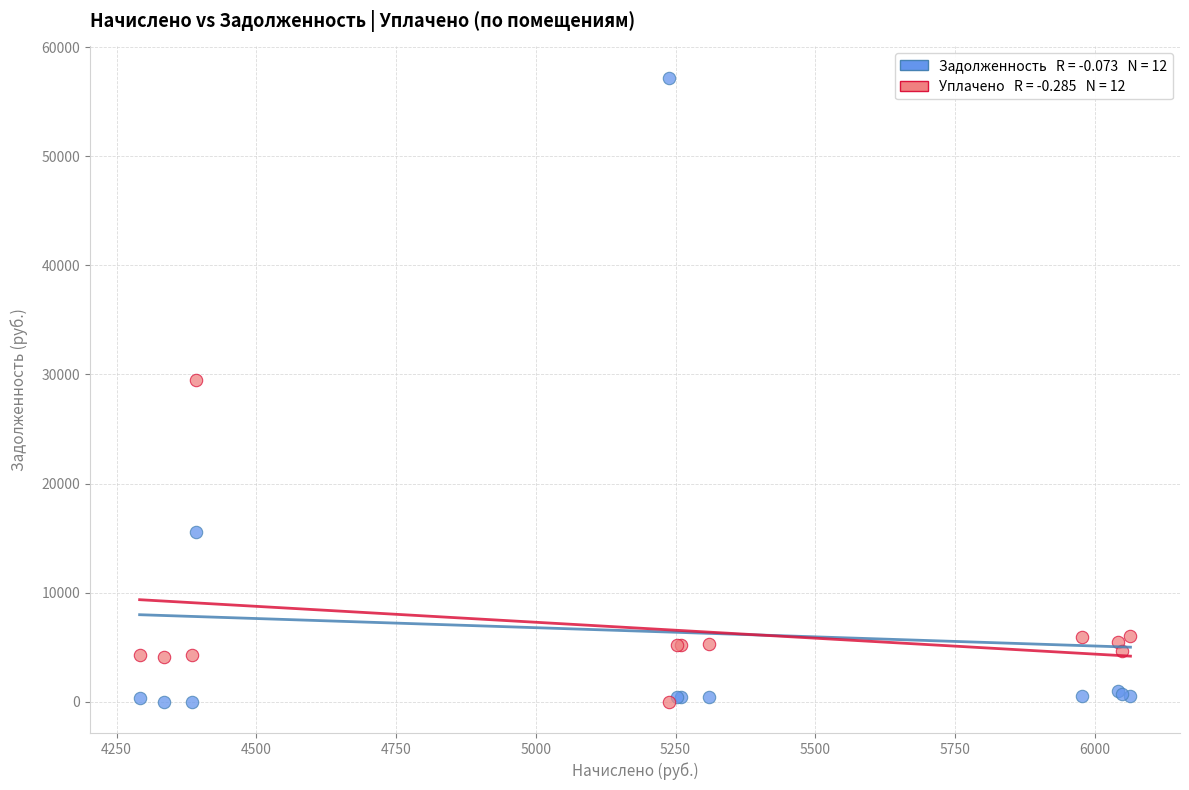

Across all series, what Y value is closest to 28601?

29481.9